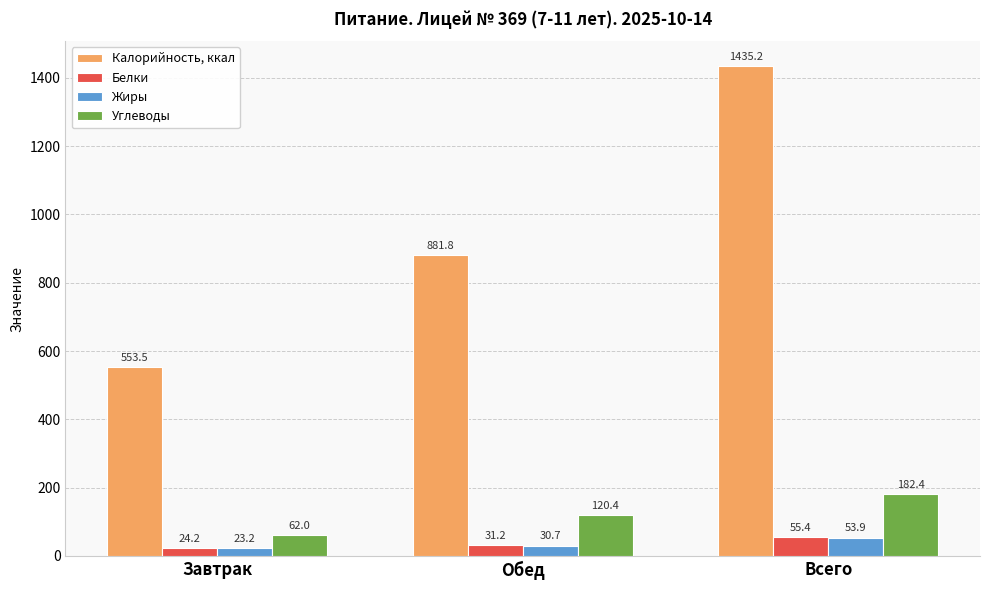

At how many categories does at least one series exceed 776?

2